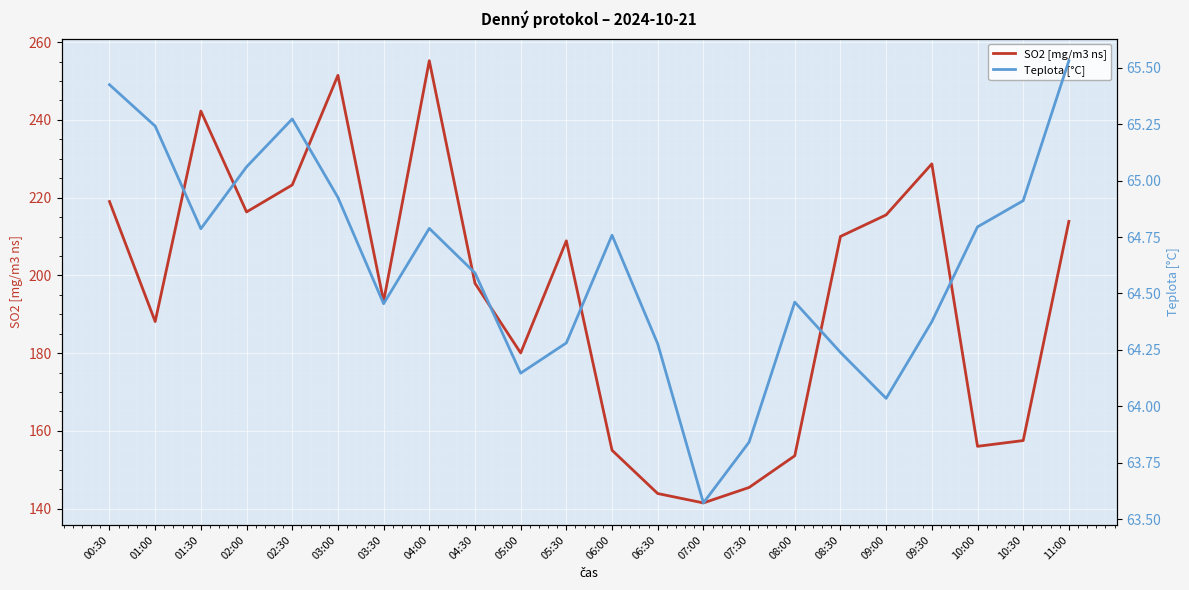

True or false: Teplota [°C] has more than 1 interior local peaks.

True